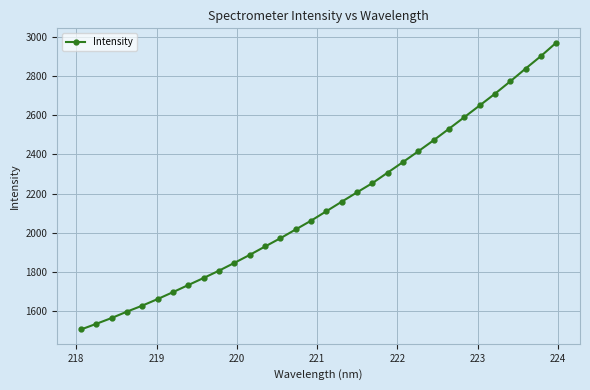

What is the sum of all values?

68467.0